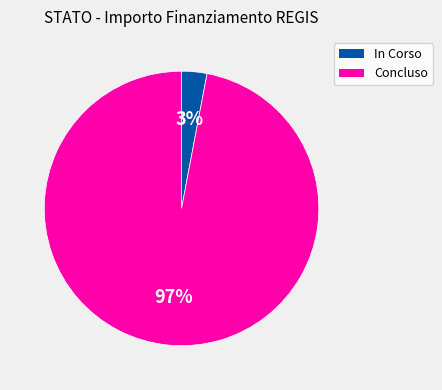

Rank the categories by value from lowest to highest.

In Corso, Concluso